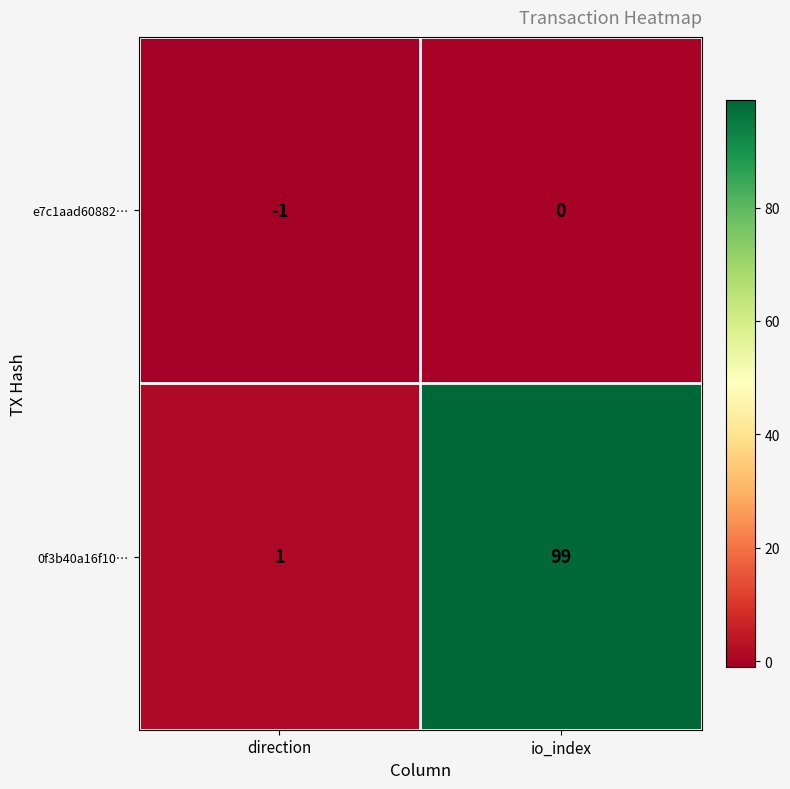

What is the difference between the maximum and minimum values in the 0f3b40a16f10… series?

98